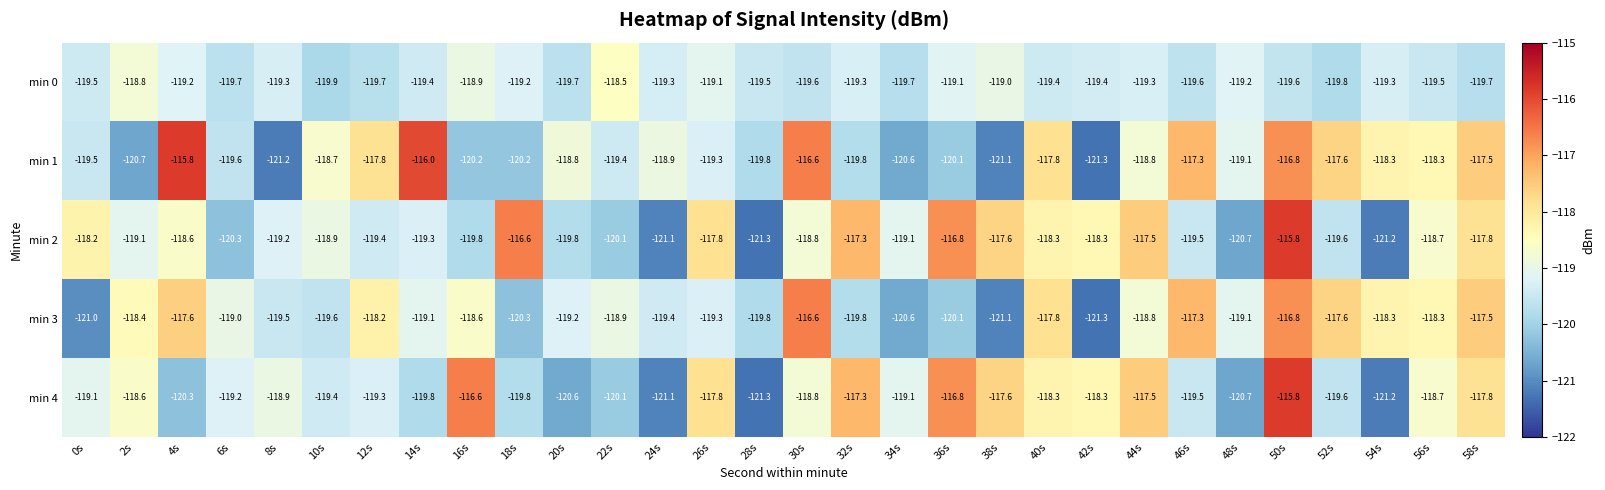

At 16s, list the series in order from smallest to largest.

min 1, min 2, min 0, min 3, min 4